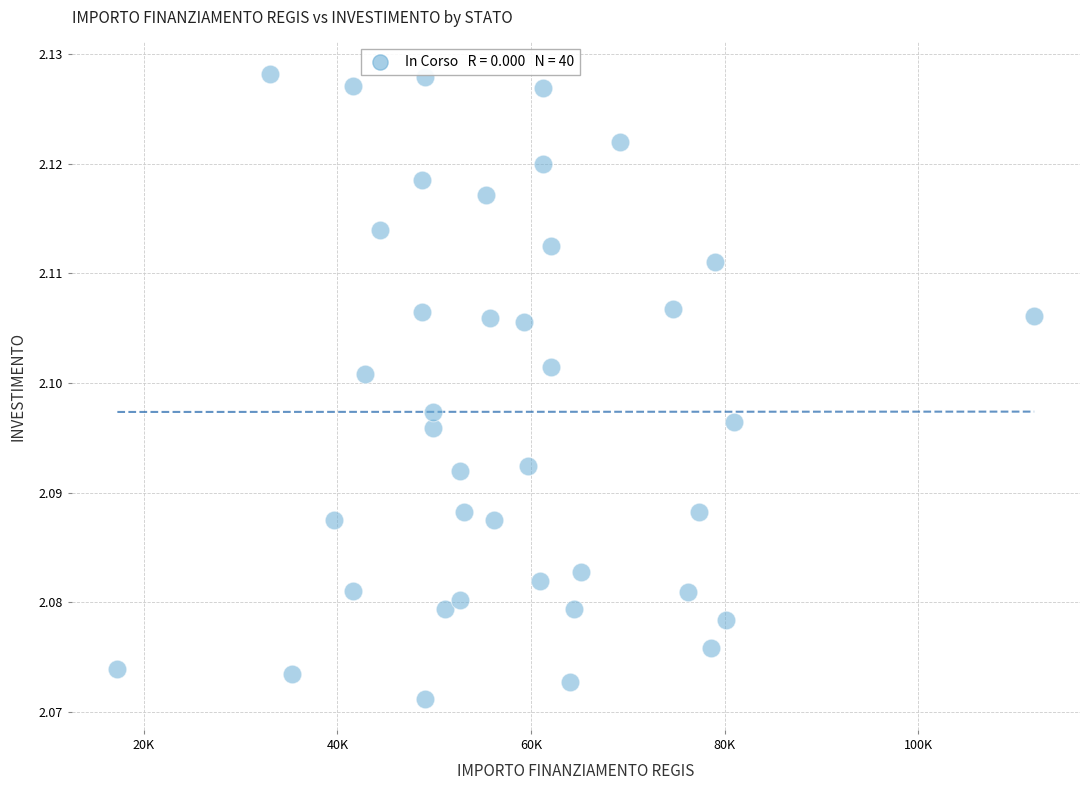

What is the range of X values (max minus min)?

94665.7